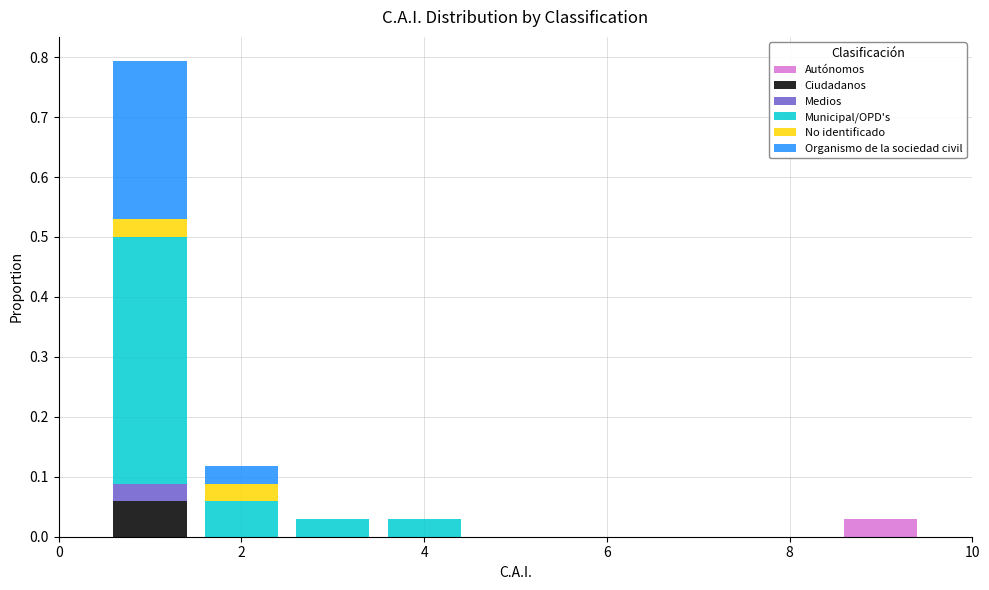

What is the total height of the stacked bar covering 8.5 to 9.5 on the x-axis? Neither the bar edges nor the heights are printed on the chart, so give them approximately, as read against the axes.

0.03